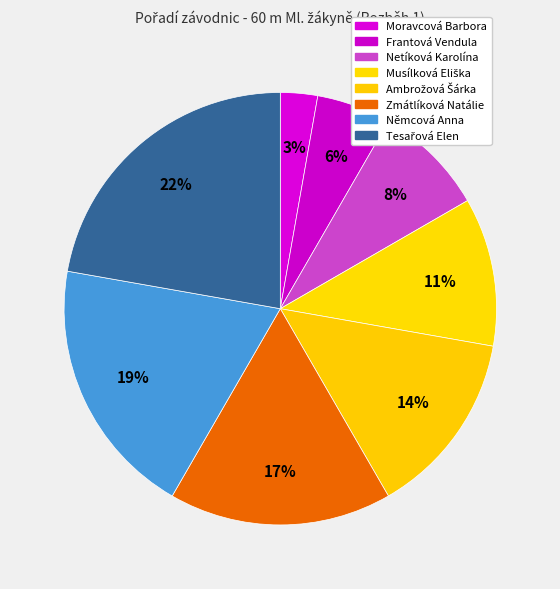

Which slice is the smallest?

Moravcová Barbora